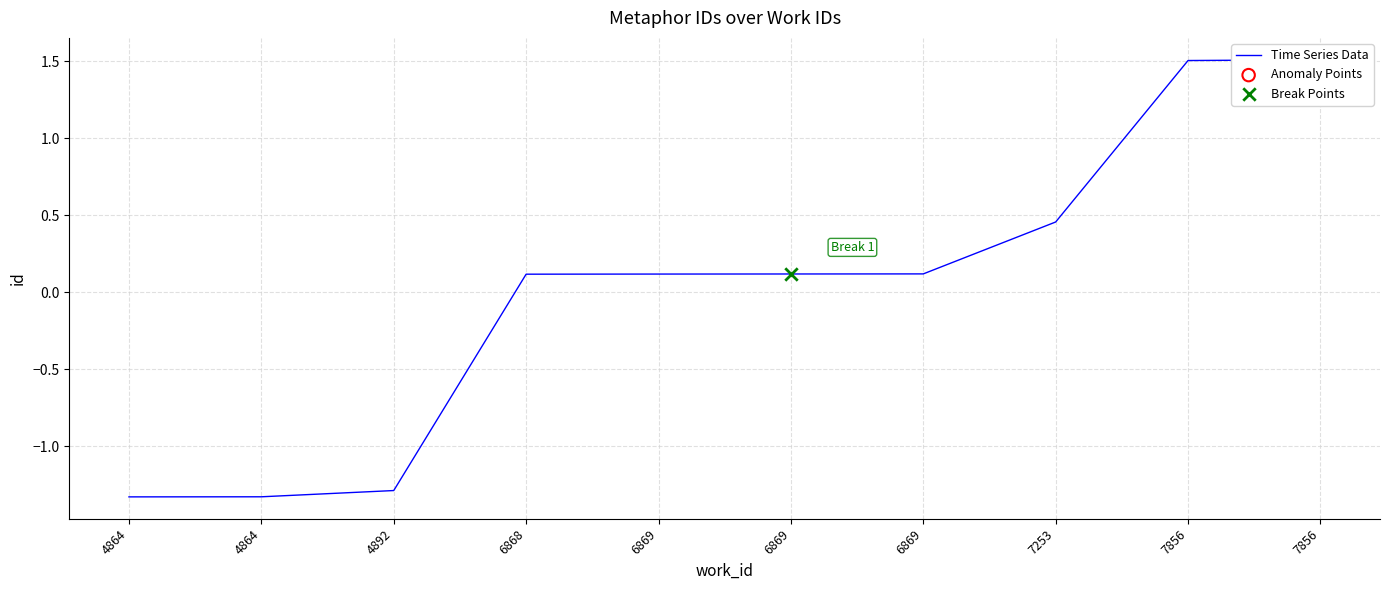

Between 6869 and 6869, which is larger?

6869